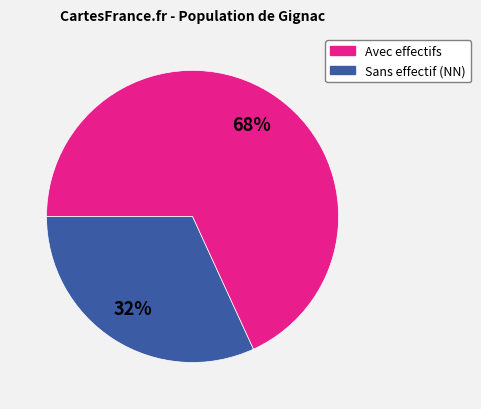

How many slices are in this pie chart?

2